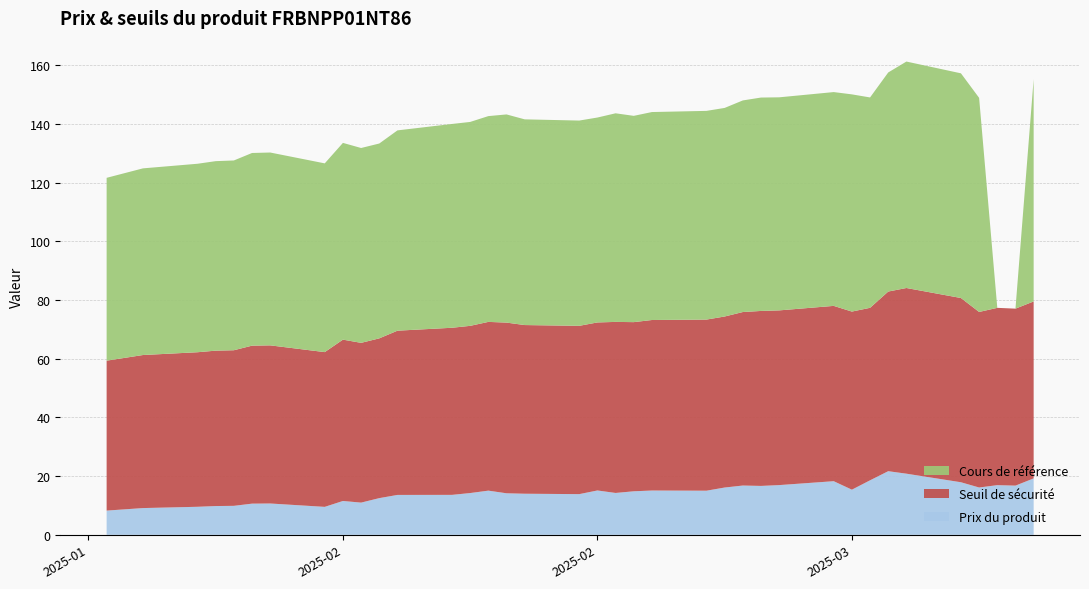

What are all the series names shown in the legend?

Cours de référence, Seuil de sécurité, Prix du produit